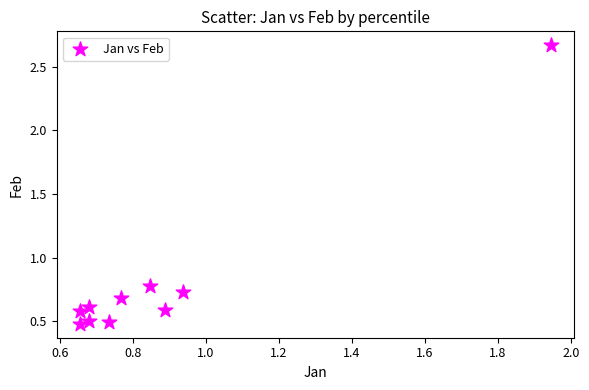

What Y value in the scatter plot is closest to 1?

0.8